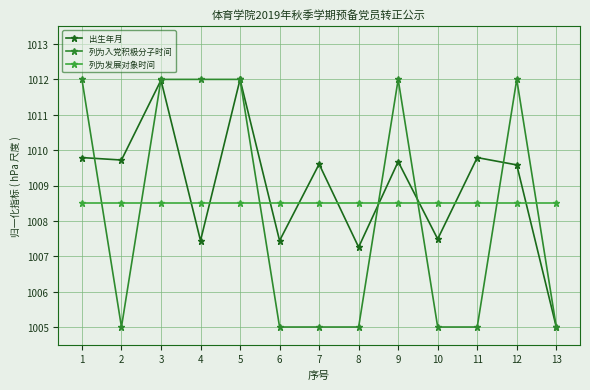

What is the difference between the maximum and minimum values in the 出生年月 series?

7.0